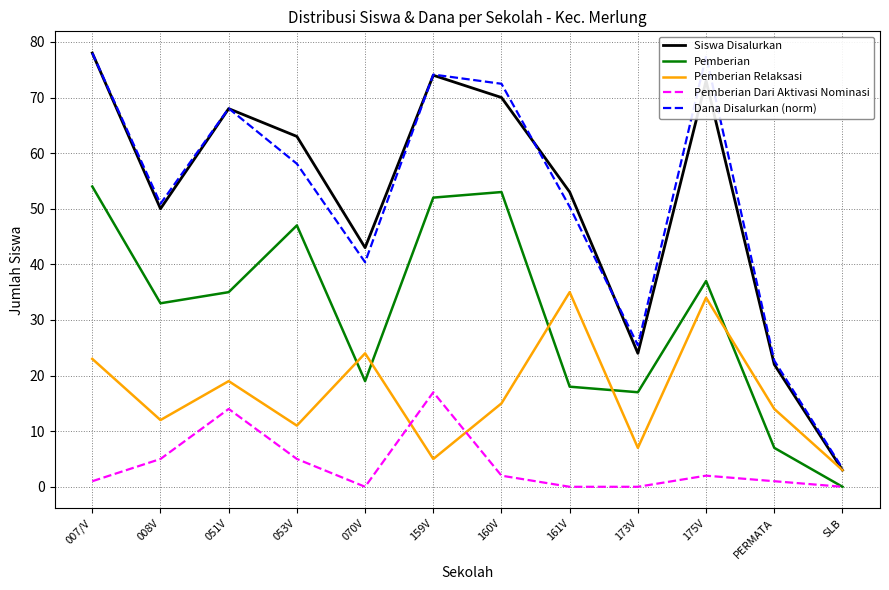

What is the difference between the highest and lowest values at 160V?

70.5